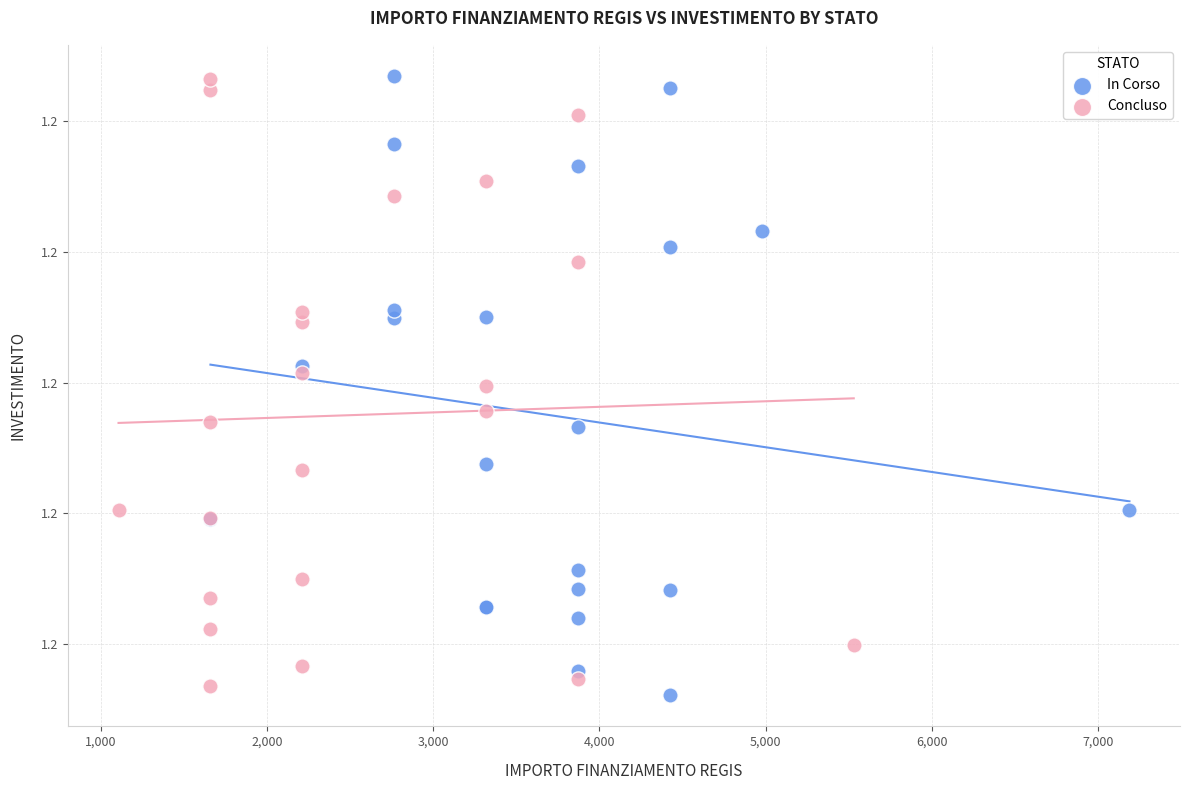

Which series contains the lowest Y value?

In Corso